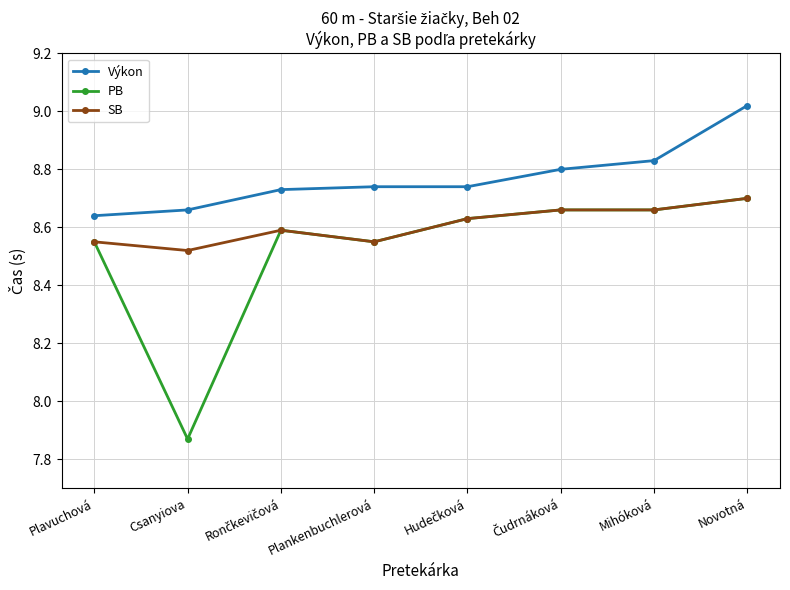

Between Plankenbuchlerová and Novotná, which series saw the biggest shift?

Výkon